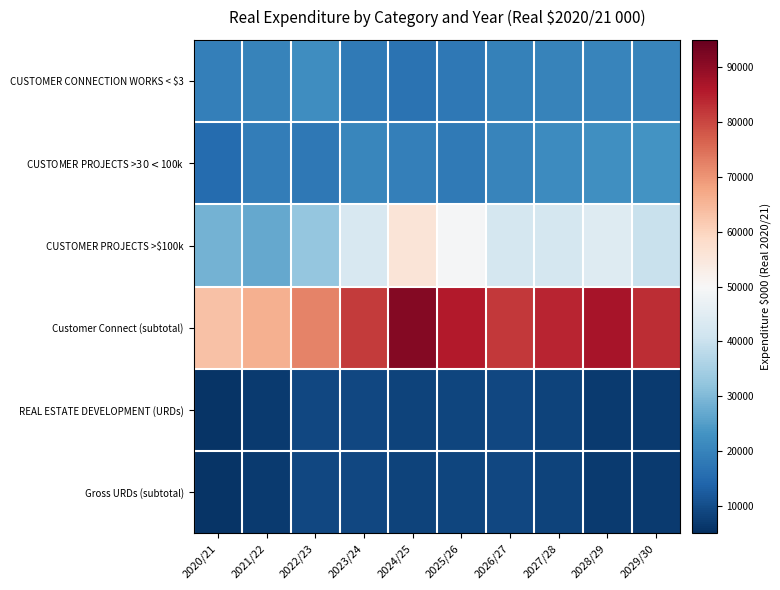

Reading left to right, extract all data points from this chart.

CUSTOMER CONNECTION WORKS < $3: 2020/21=19266.8	2021/22=19935.0	2022/23=22057.6	2023/24=18137.5	2024/25=16669.4	2025/26=17973.6	2026/27=19419.6	2027/28=20050.4	2028/29=20268.8	2029/30=20221.9
CUSTOMER PROJECTS >$30<$100k: 2020/21=15221.1	2021/22=19035.9	2022/23=17679.5	2023/24=20513.7	2024/25=19069.1	2025/26=18140.5	2026/27=20281.6	2027/28=21864.4	2028/29=22372.1	2029/30=23176.2
CUSTOMER PROJECTS >$100k: 2020/21=28599.7	2021/22=27029.9	2022/23=32516.1	2023/24=42921.2	2024/25=55668.8	2025/26=49600.9	2026/27=42012.0	2027/28=42264.0	2028/29=44290.4	2029/30=39987.9
Customer Connect (subtotal): 2020/21=63087.7	2021/22=66000.8	2022/23=72253.2	2023/24=81572.4	2024/25=91407.3	2025/26=85715.1	2026/27=81713.2	2027/28=84178.8	2028/29=86931.2	2029/30=83386.0
REAL ESTATE DEVELOPMENT (URDs): 2020/21=5774.2	2021/22=6861.9	2022/23=9000.3	2023/24=9146.1	2024/25=8370.0	2025/26=8698.8	2026/27=8915.8	2027/28=8180.3	2028/29=7105.7	2029/30=7065.8
Gross URDs (subtotal): 2020/21=5774.2	2021/22=6861.9	2022/23=9000.3	2023/24=9146.1	2024/25=8370.0	2025/26=8698.8	2026/27=8915.8	2027/28=8180.3	2028/29=7105.7	2029/30=7065.8